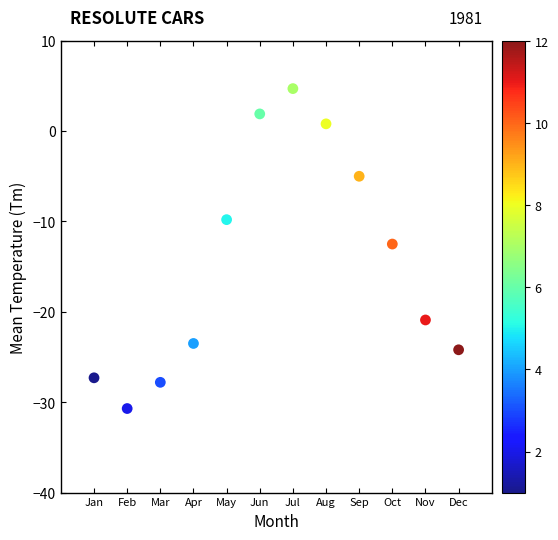

What Y value in the scatter plot is closest to -13?

-12.5